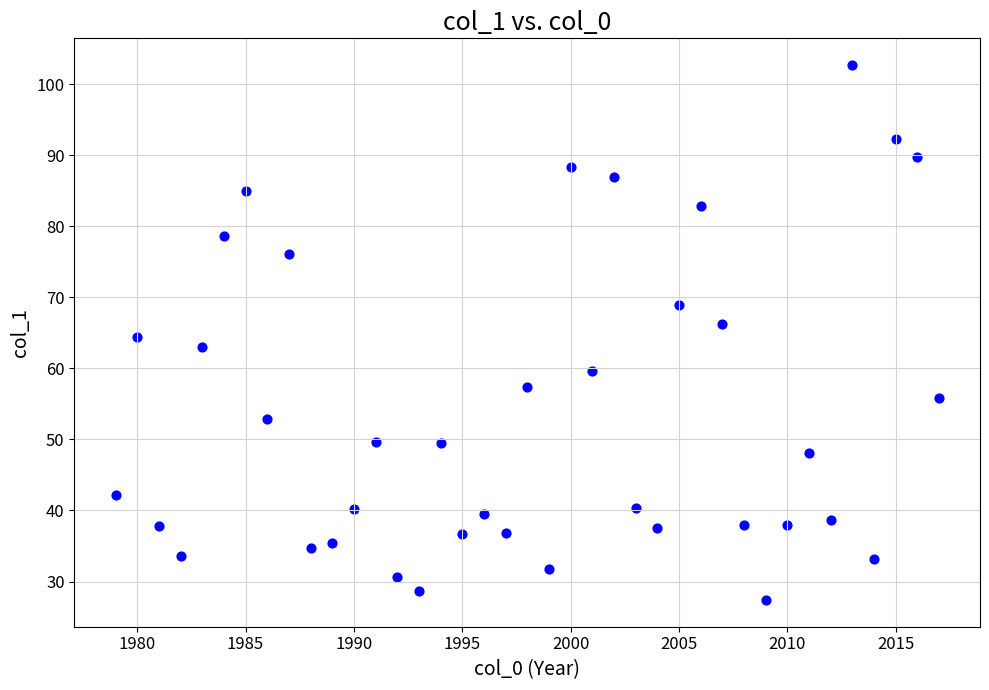

What is the range of Y values (max minus min)?

75.3